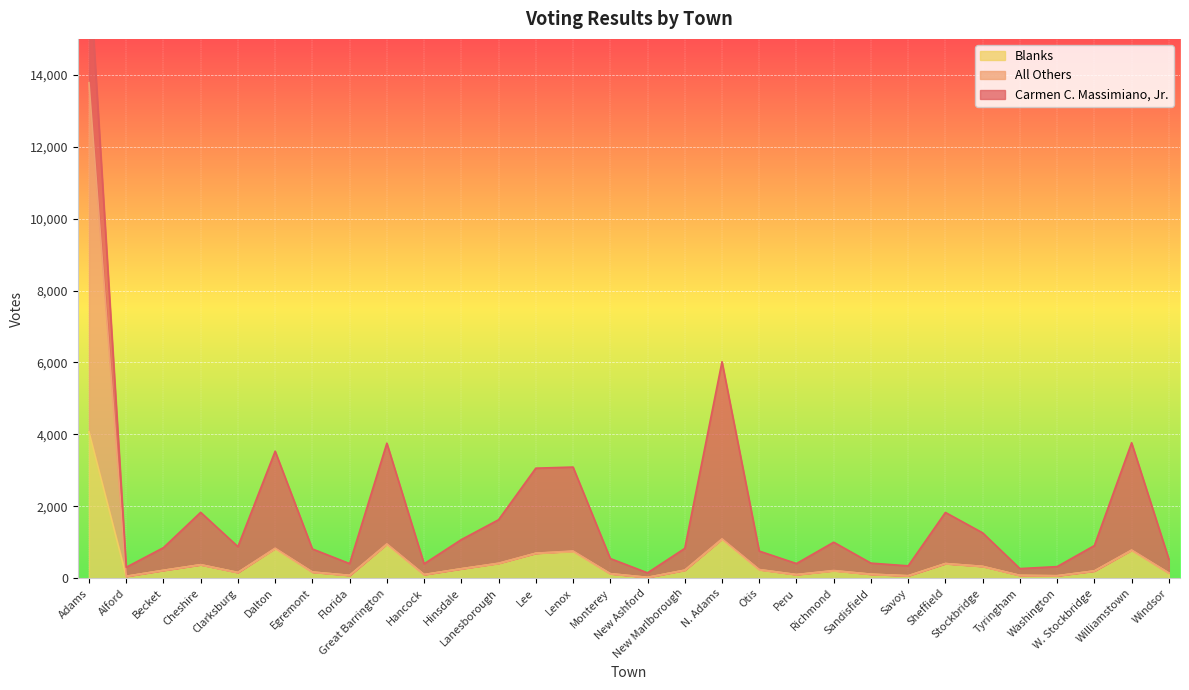

What position from the right is Tyringham?

5